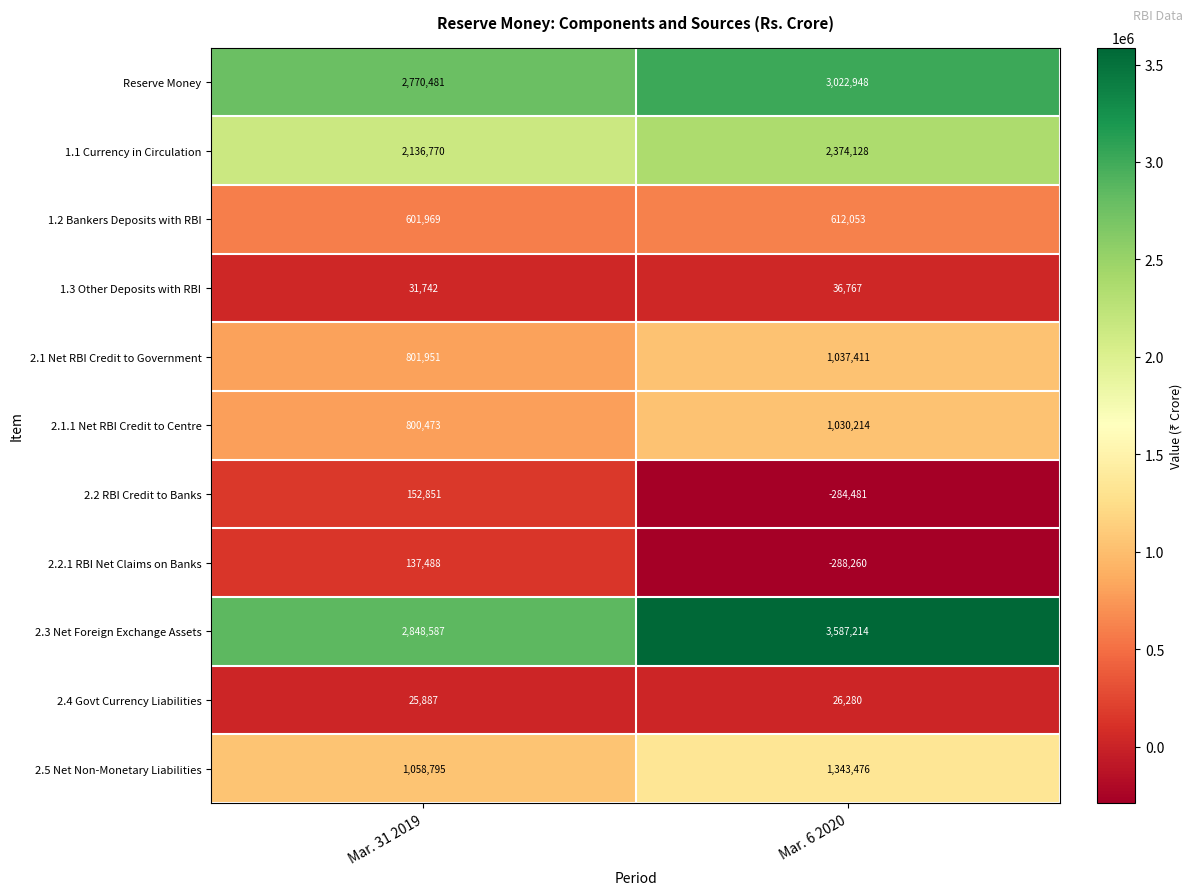

At which label is 2.1.1 Net RBI Credit to Centre closest to 915343?

Mar. 31 2019